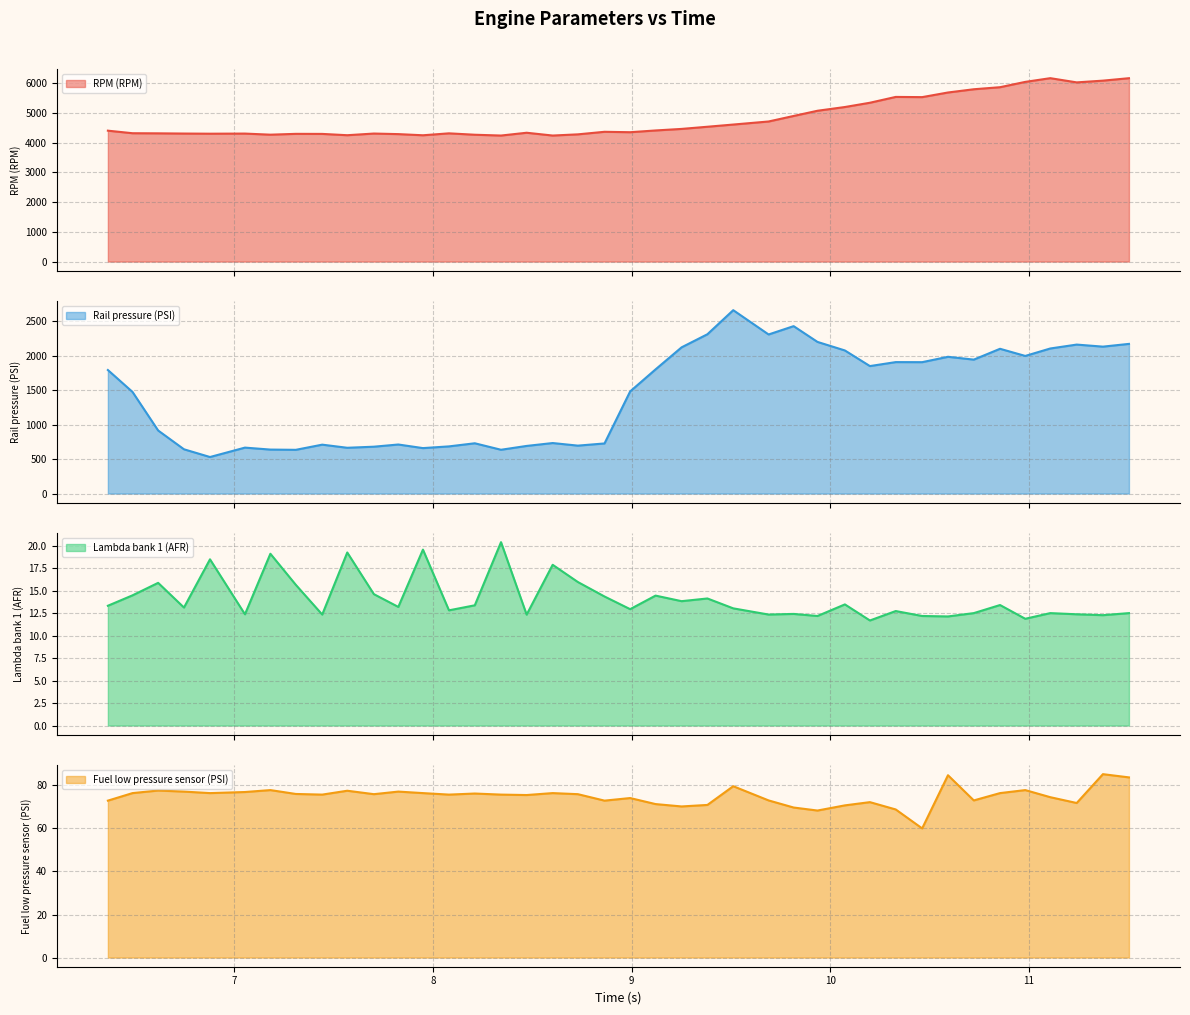

What is the lowest value of the RPM (RPM) series?

4242